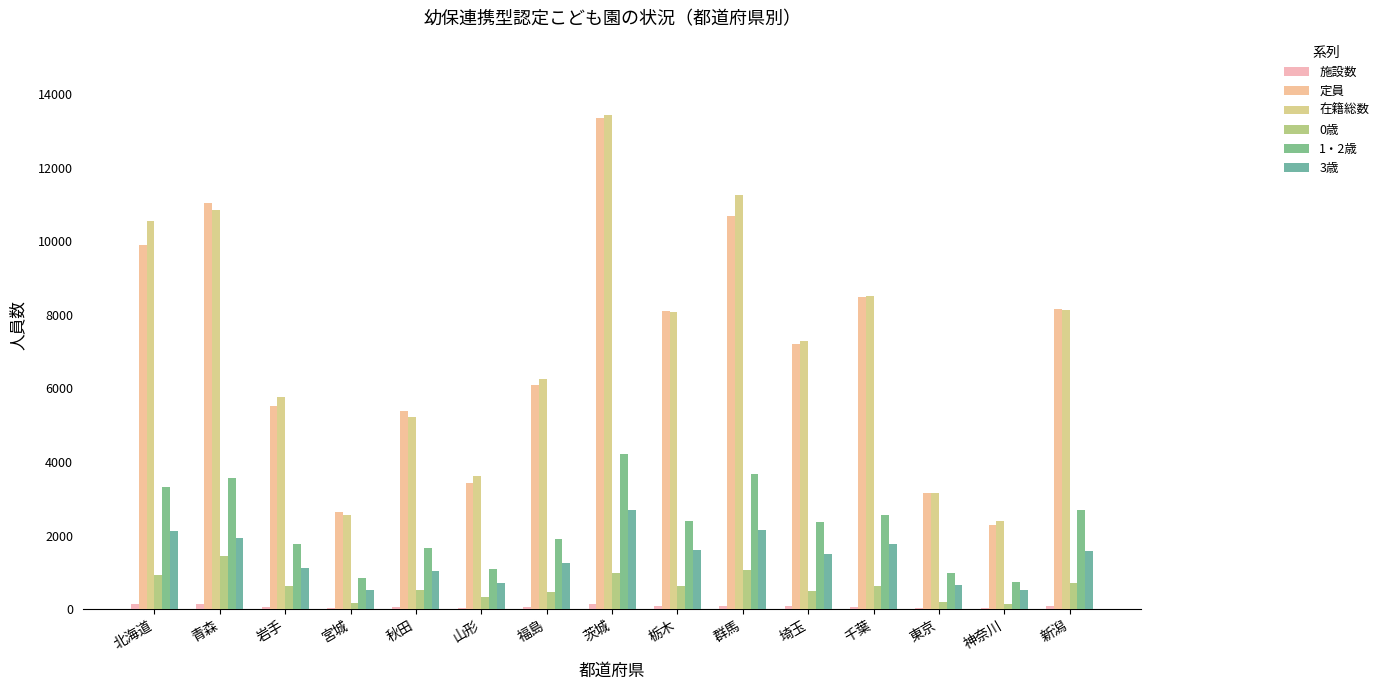

Which label corresponds to the largest value in the chart?

茨城